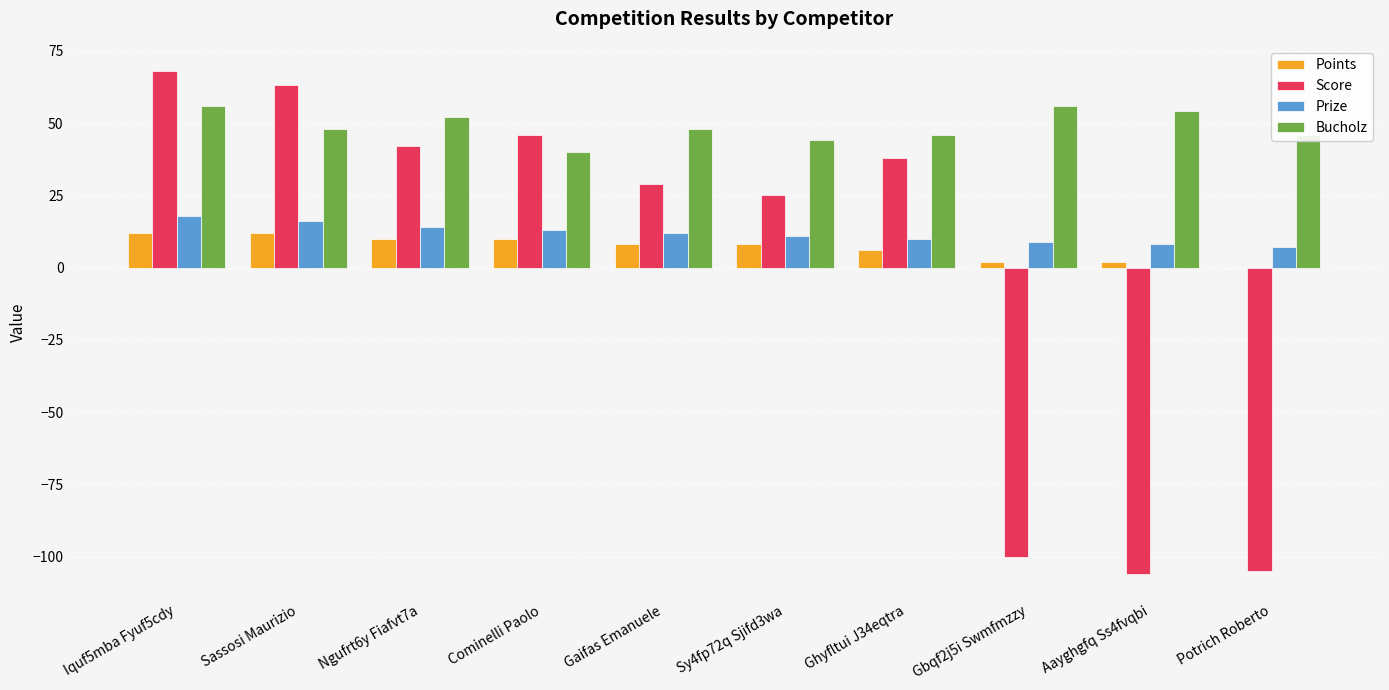

What is the sum of the Prize values at Ngufrt6y Fiafvt7a and Ghyfltui J34eqtra?

24